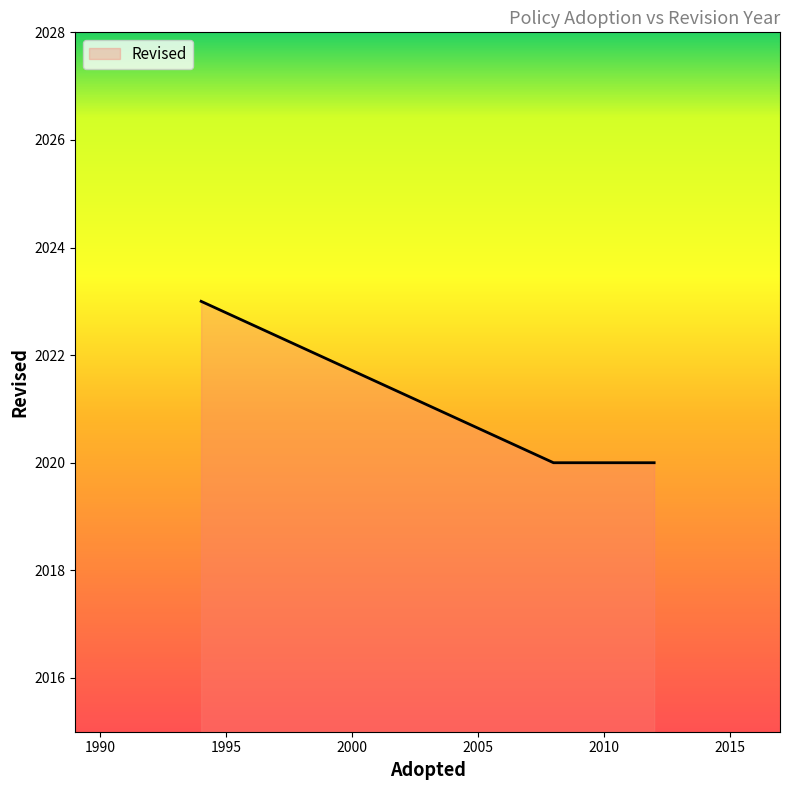

What is the maximum value shown in the chart?

2023